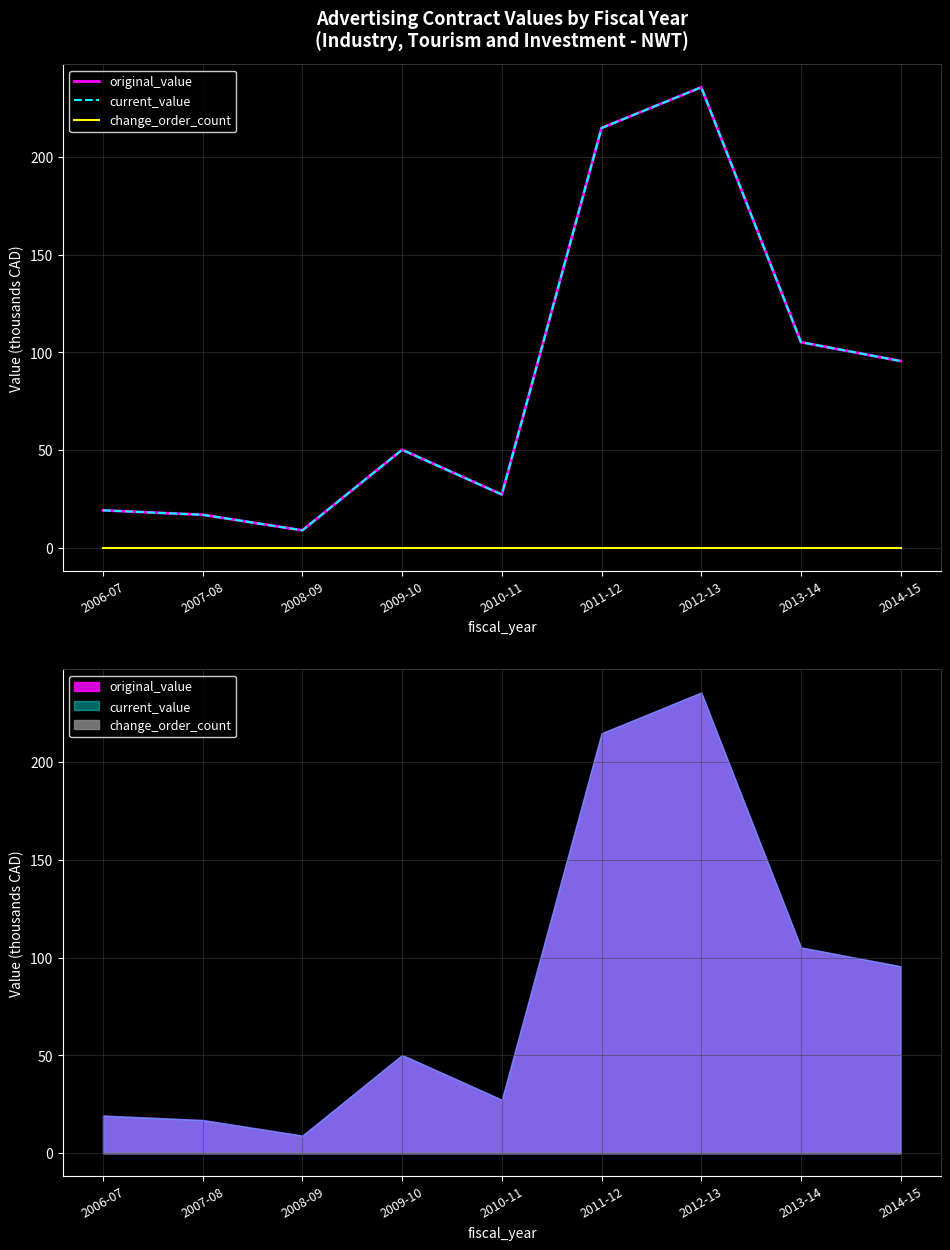

At which category does the chart reach its minimum across all series?

2006-07